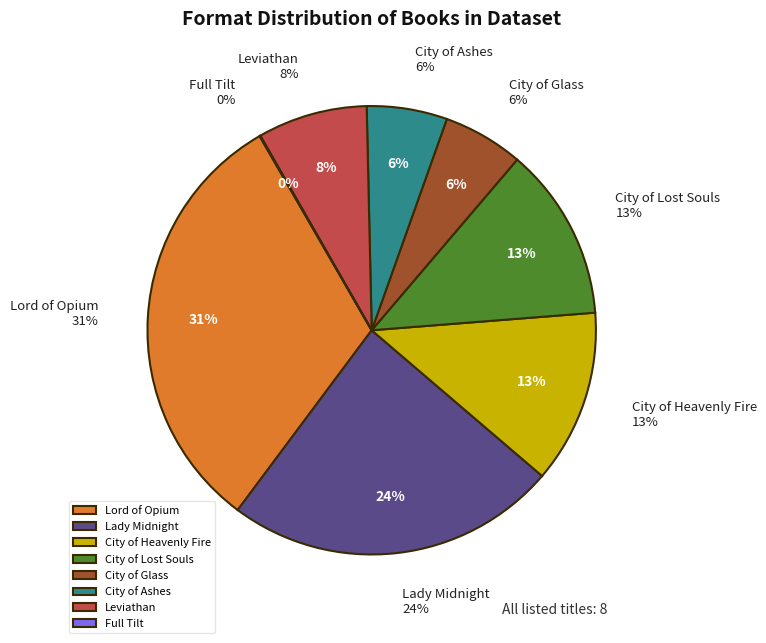

To the nearest percent, what is the difference between the City of Ashes and Leviathan slice percentages?

2%